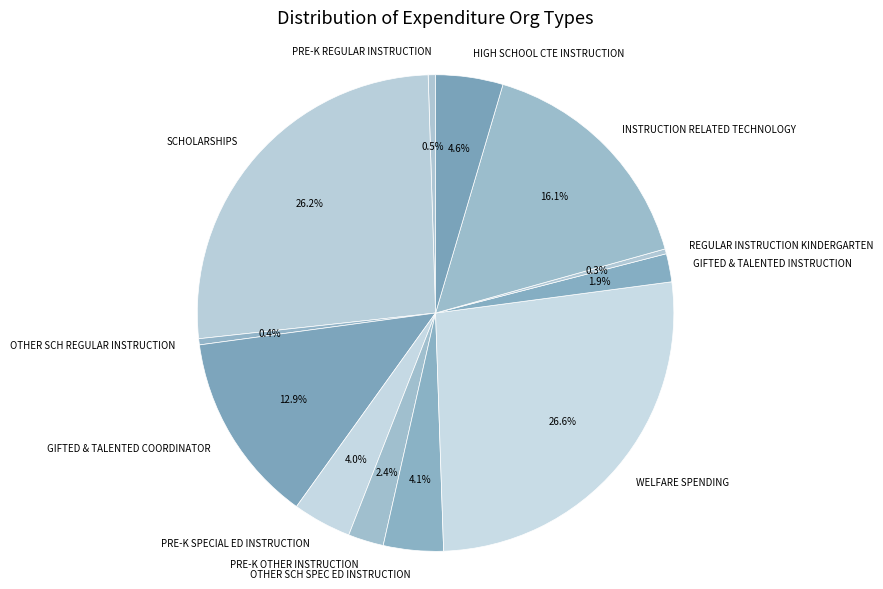

What percentage is NOT represented by GIFTED & TALENTED INSTRUCTION?

98.1%